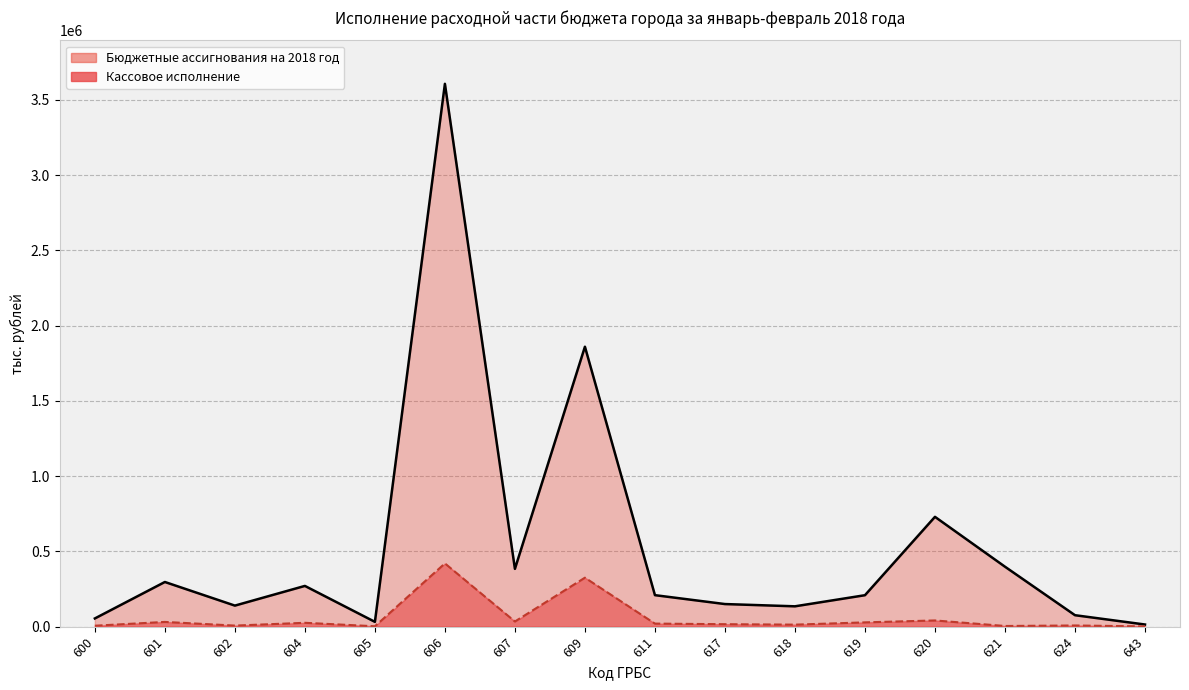

Reading right to left, list all the values displayed in this chart.

Бюджетные ассигнования на 2018 год: 643=14384	624=76237	621=398388	620=729606	619=209062	618=135269	617=150271	611=209409	609=1859695	607=384071	606=3605867	605=32091	604=270782	602=139995	601=296872	600=54679
Кассовое исполнение: 643=1809	624=7997	621=4634	620=41400	619=28624	618=13533	617=16455	611=20453	609=325447	607=34499	606=420277	605=2718	604=25773	602=7223	601=31587	600=6419